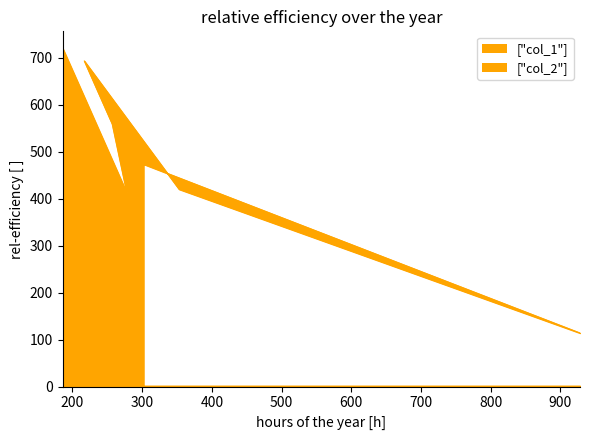

Is it true that the value at 186 is 720?

True